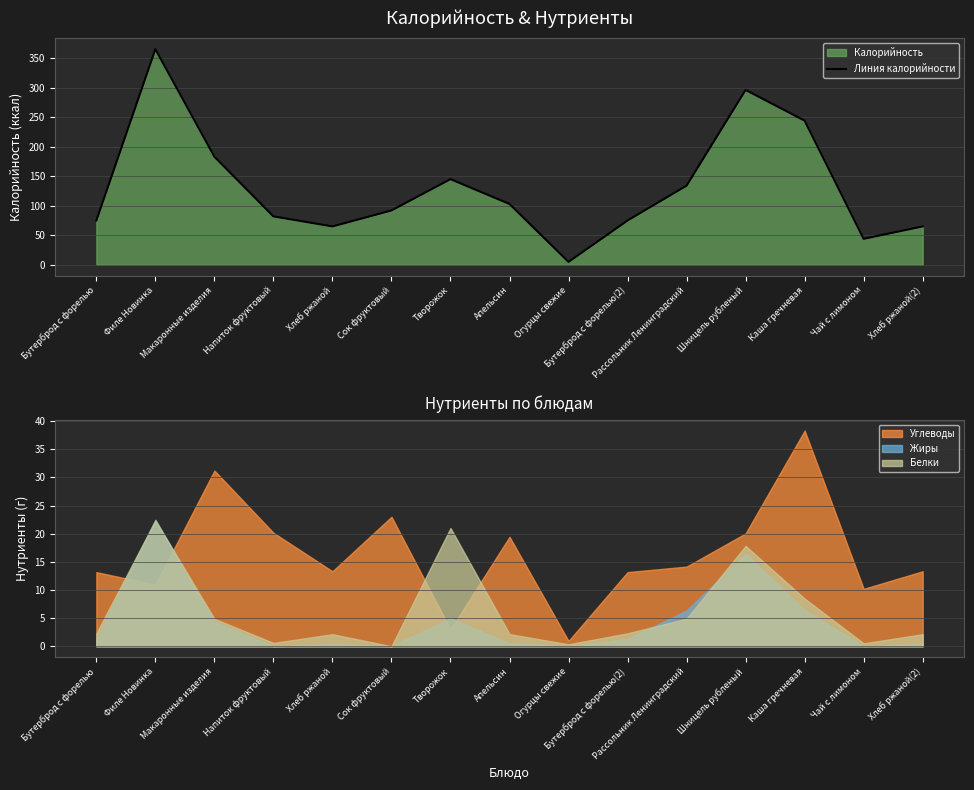

How many points are higher than both their immediate neighbors (excluding endpoints)?

3